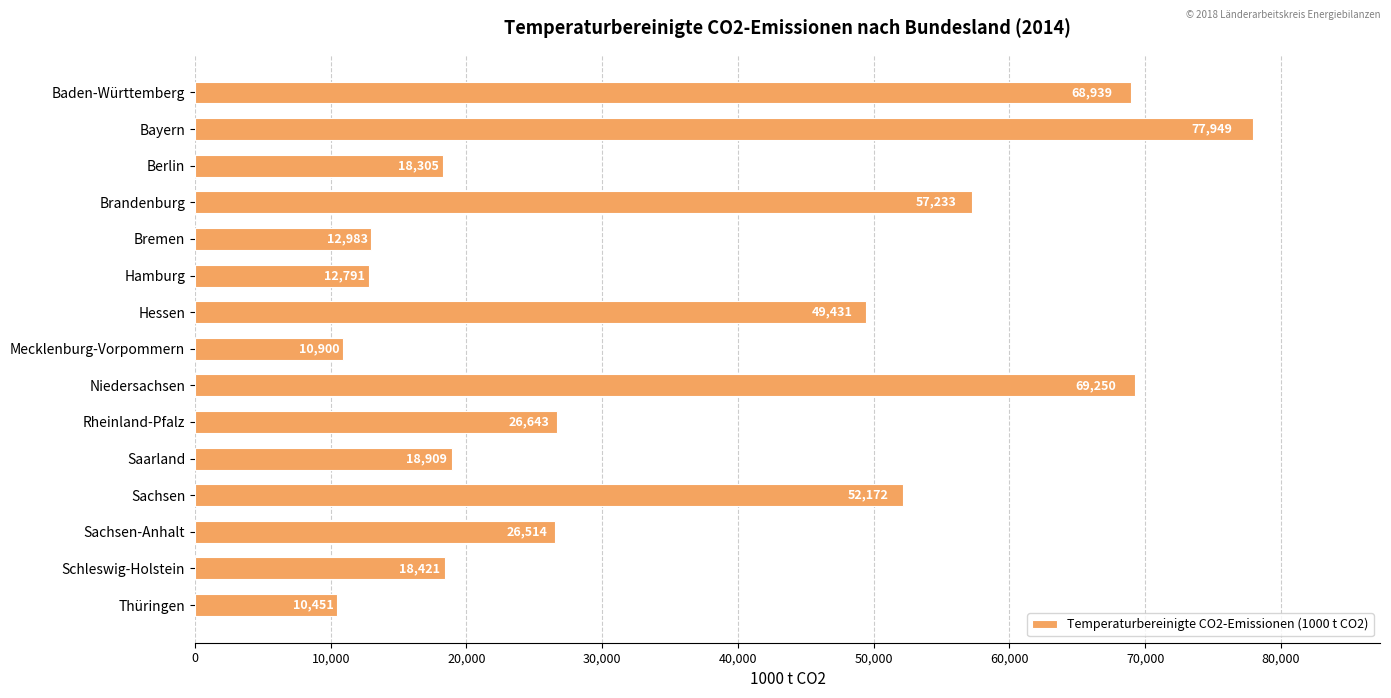

How many distinct data groups are displayed?

1